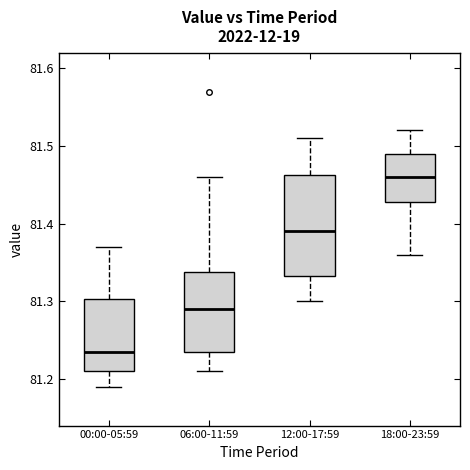

Which box has the highest median line?

18:00-23:59